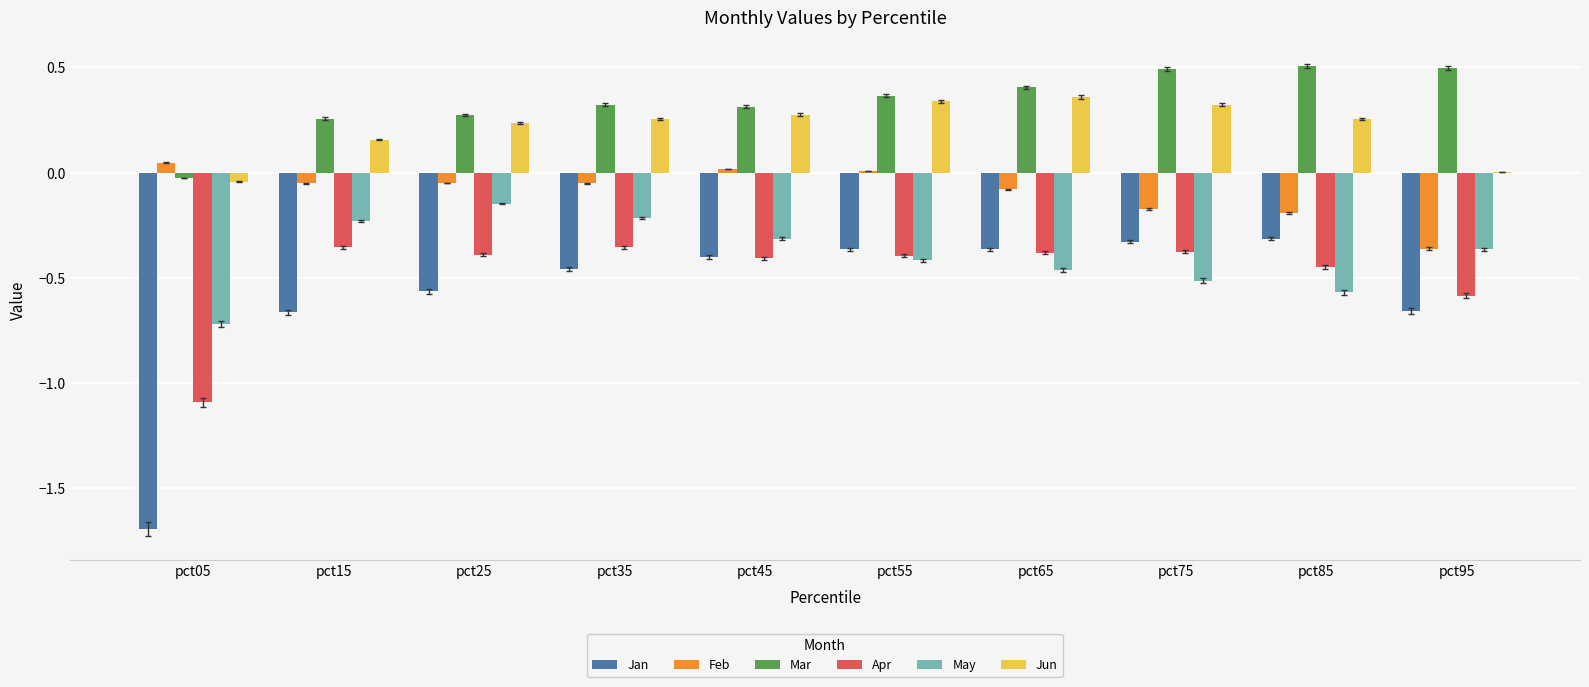

Are the bars horizontal?

No